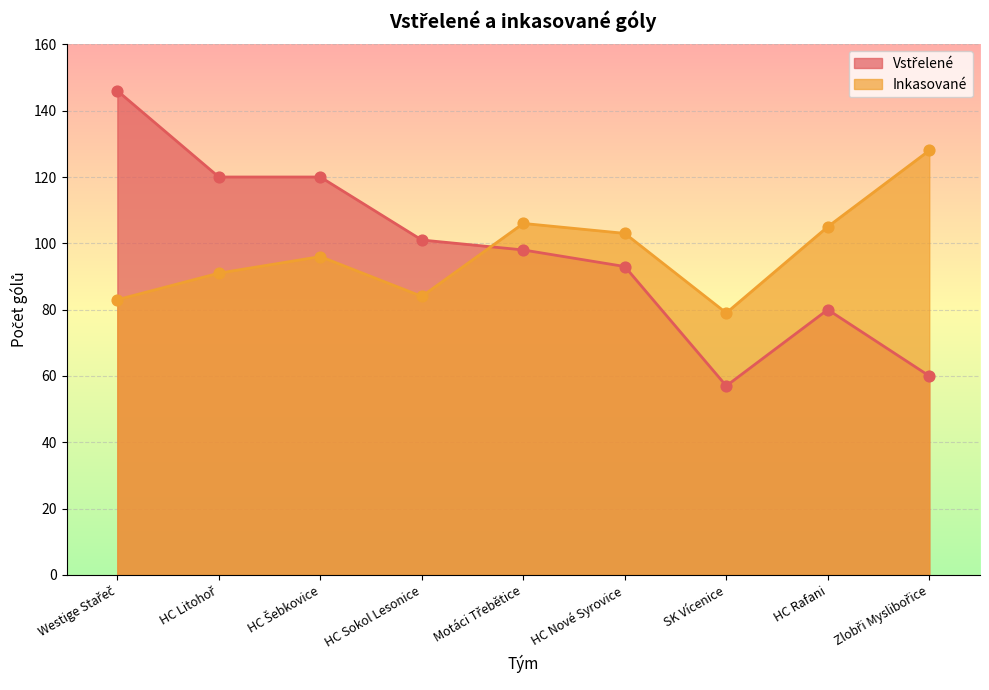

Which series contains the highest Y value?

Vstřelené